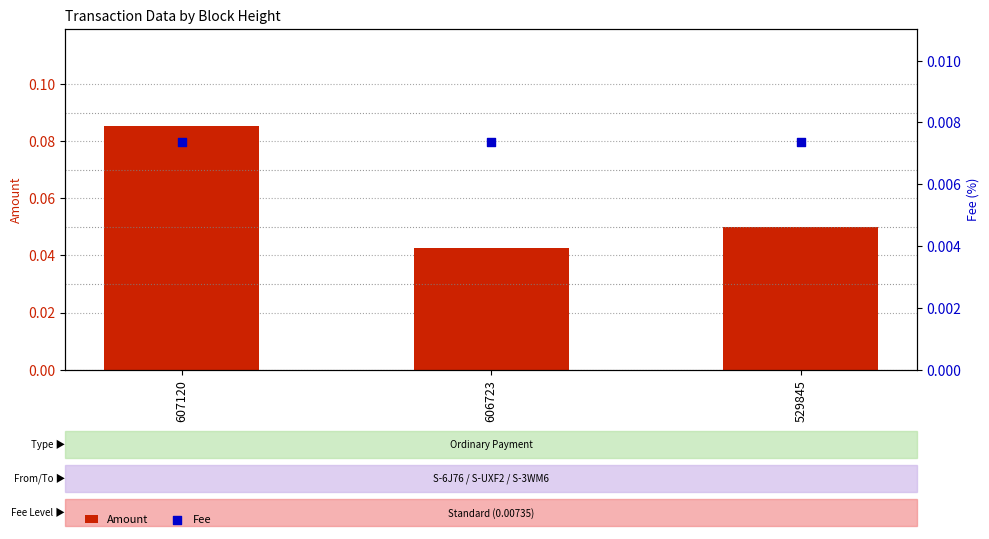

Which series contains the highest Y value?

Amount